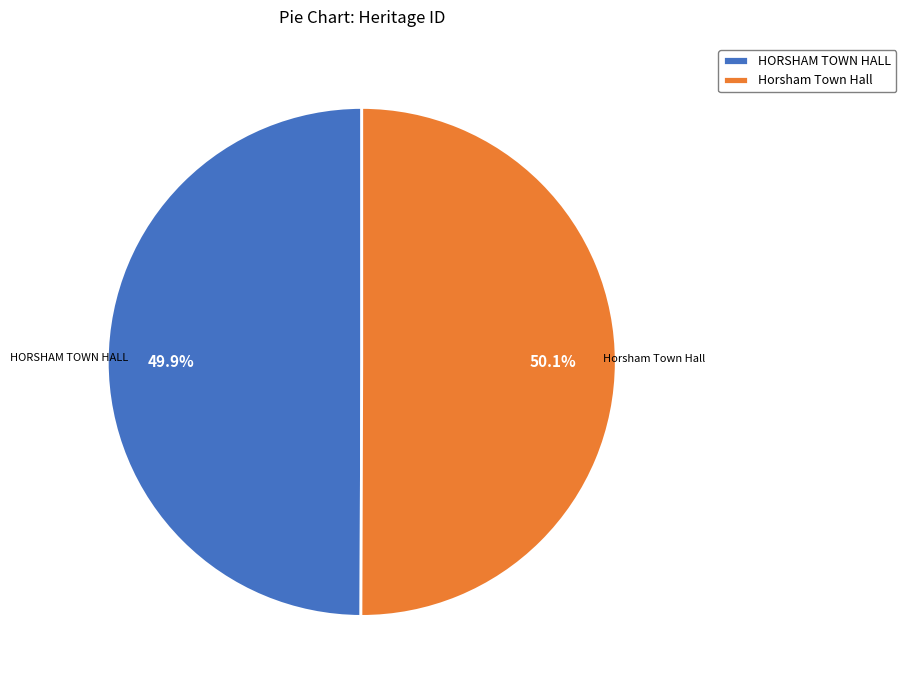

What percentage is the Horsham Town Hall slice, to the nearest percent?

50%